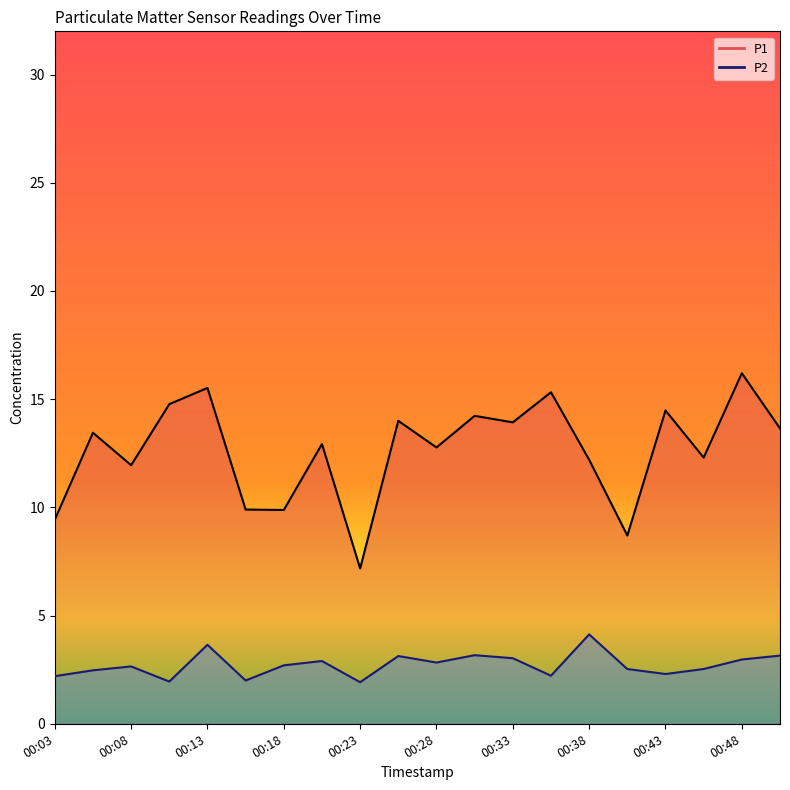

Read the P2 value at 00:23.

1.9